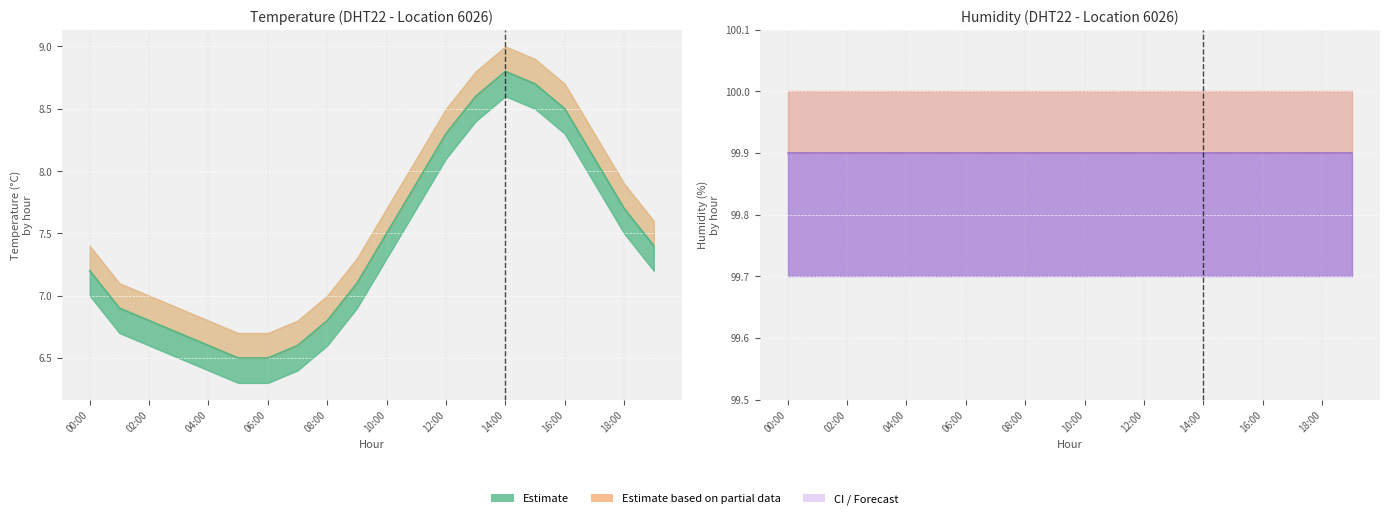

Rank the categories by value from highest to lowest.

14:00, 15:00, 13:00, 16:00, 12:00, 17:00, 11:00, 18:00, 10:00, 19:00, 00:00, 09:00, 01:00, 02:00, 08:00, 03:00, 04:00, 07:00, 05:00, 06:00